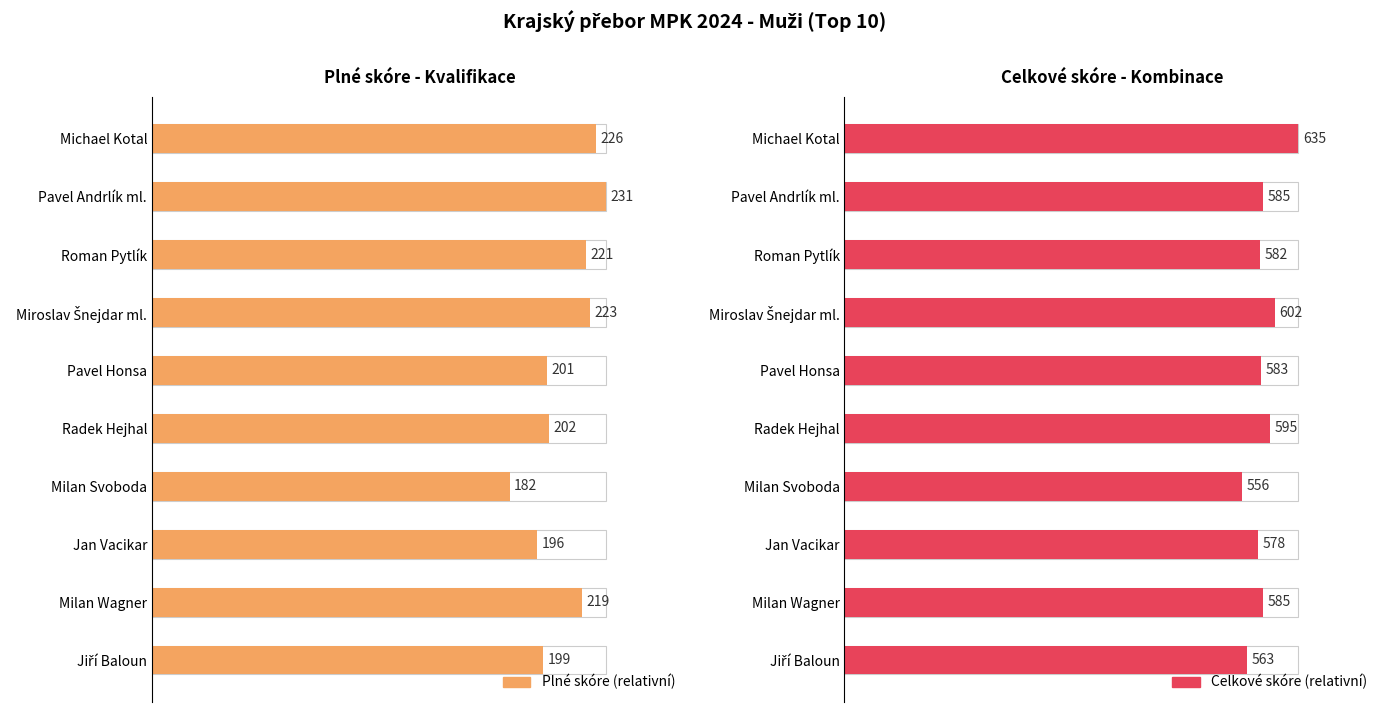

What is the approximate value of Celkem (Cel) at Milan Svoboda?

556